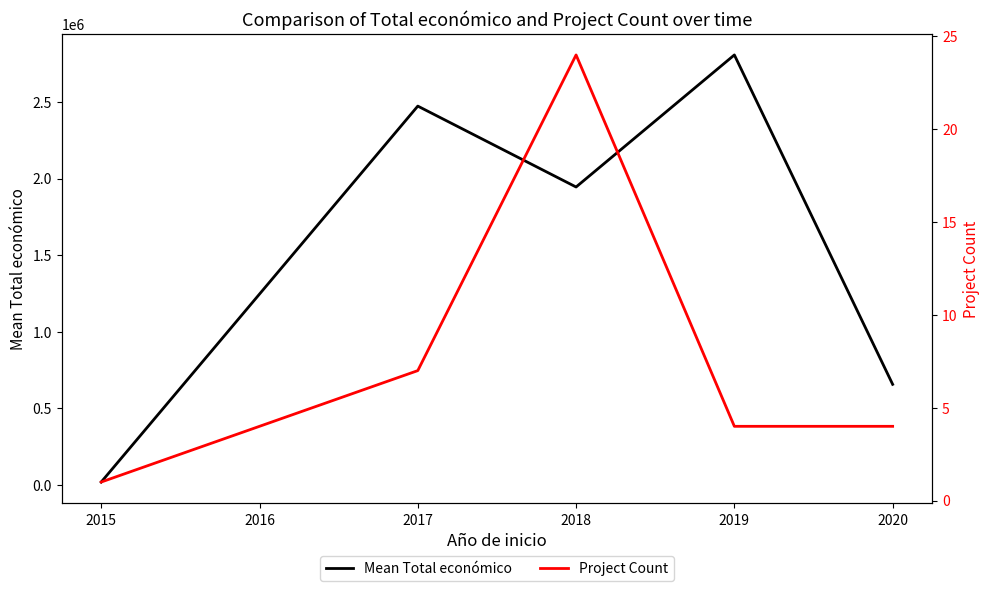

Which series has the largest total across all categories?

Mean Total económico